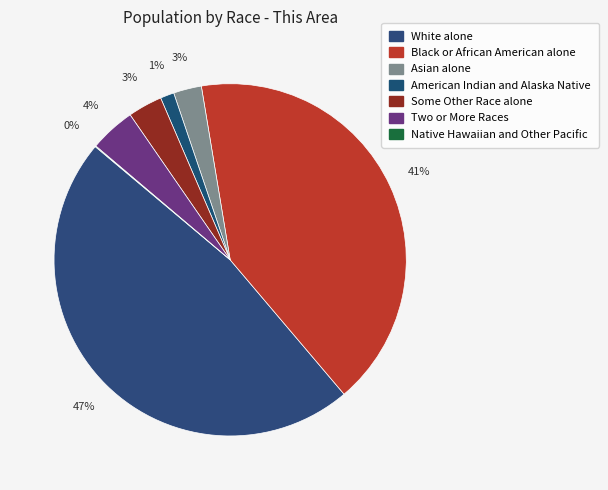

Is there a majority slice in this chart?

No